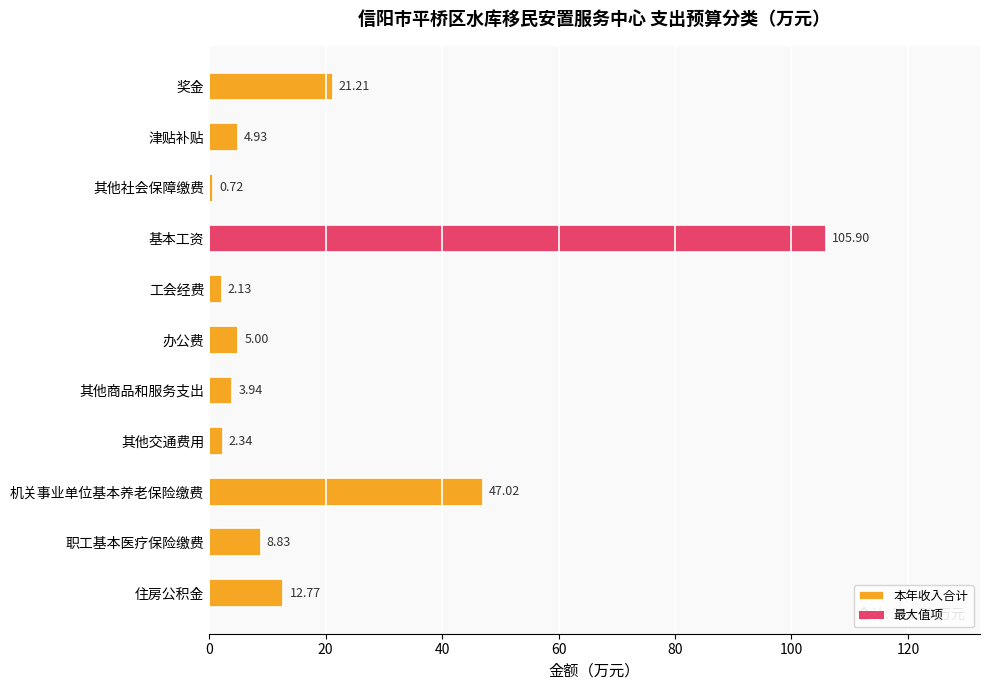

Rank the categories by value from lowest to highest.

其他社会保障缴费, 工会经费, 其他交通费用, 其他商品和服务支出, 津贴补贴, 办公费, 职工基本医疗保险缴费, 住房公积金, 奖金, 机关事业单位基本养老保险缴费, 基本工资